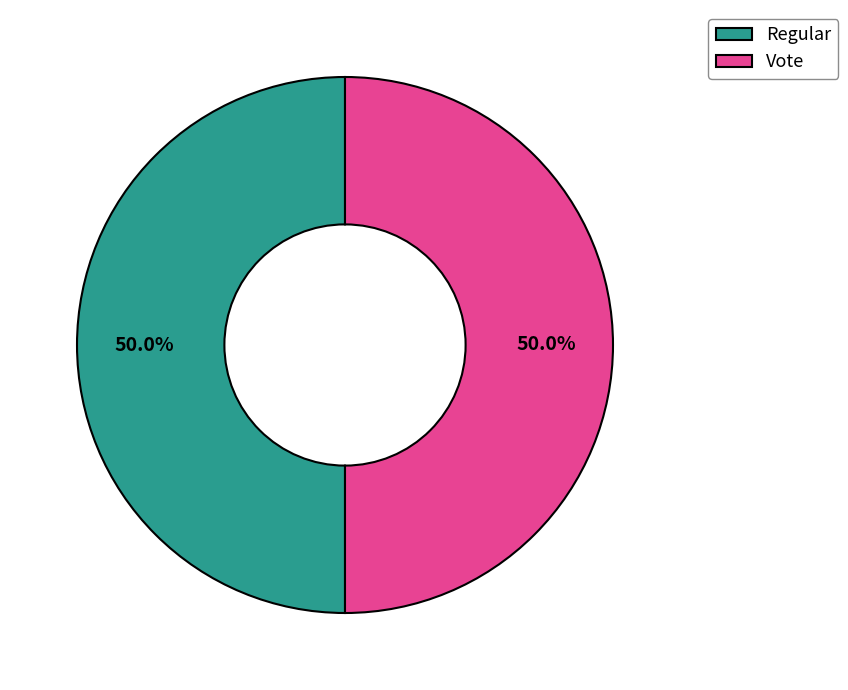

To the nearest percent, what is the difference between the largest and smallest slice percentages?

0%